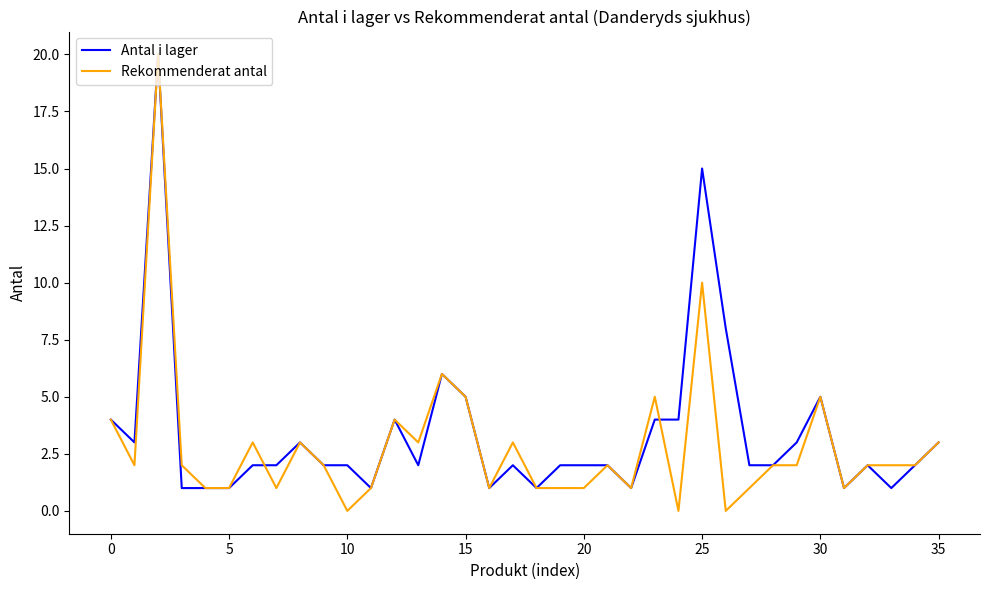

Does the chart have visible grid lines?

No